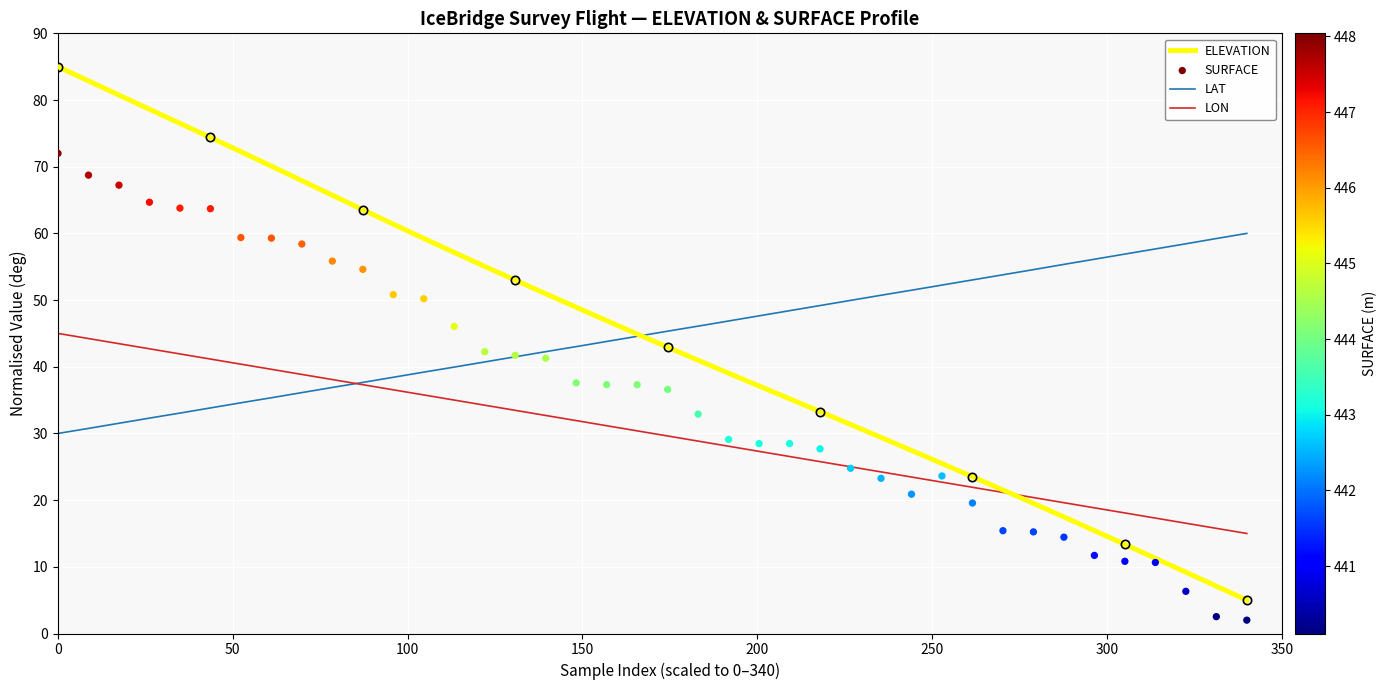

Which series has the largest total across all categories?

LAT